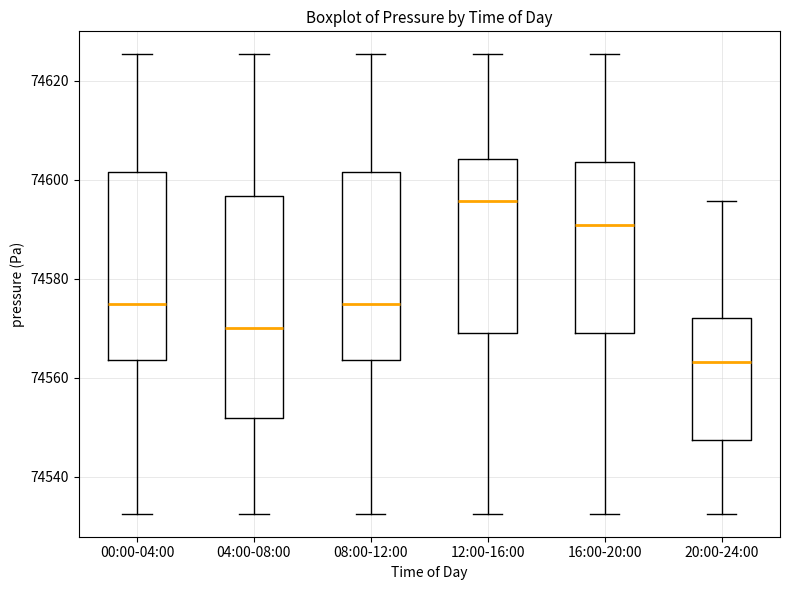

Reading left to right, read every box against the y-axis: the position of its median line, the range the box covers, and the ends of its whiskers. The values are not printed on the chart, so give them approximately, as read against the axis.

00:00-04:00: median 74574, box 74564 to 74602, whiskers 74532 to 74626
04:00-08:00: median 74570, box 74552 to 74596, whiskers 74532 to 74626
08:00-12:00: median 74574, box 74564 to 74602, whiskers 74532 to 74626
12:00-16:00: median 74596, box 74570 to 74604, whiskers 74532 to 74626
16:00-20:00: median 74590, box 74570 to 74604, whiskers 74532 to 74626
20:00-24:00: median 74564, box 74548 to 74572, whiskers 74532 to 74596